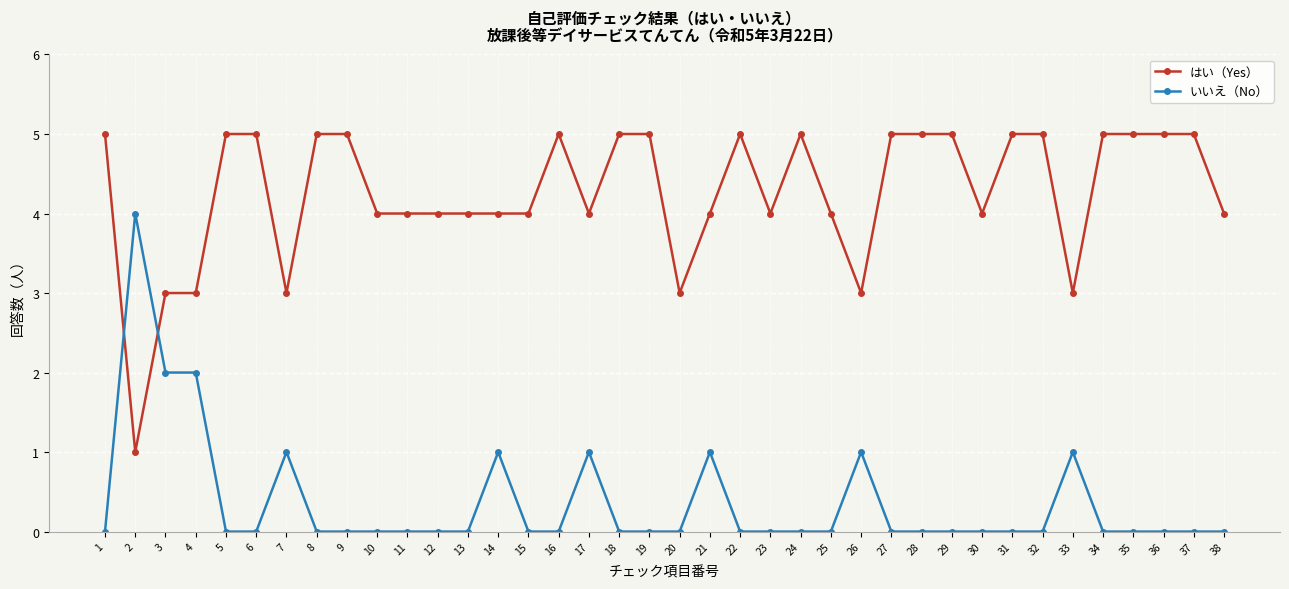

List the series in order of their overall mean, lowest first.

いいえ（No）, はい（Yes）